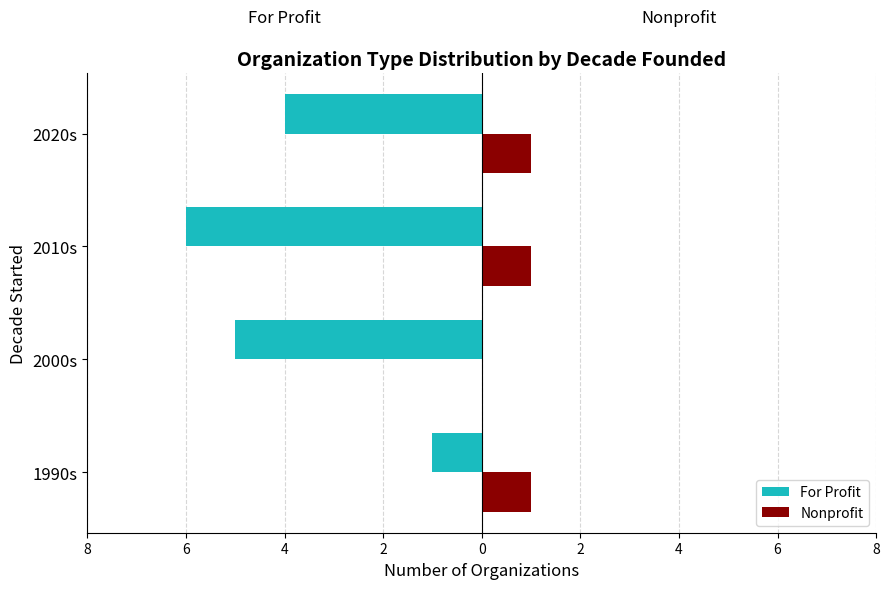

What are all the series names shown in the legend?

For Profit, Nonprofit